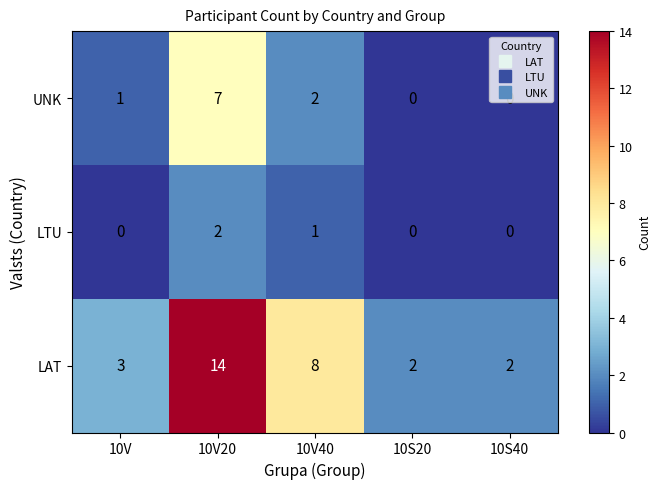

Rank the series by their average value, from highest to lowest.

LAT, UNK, LTU